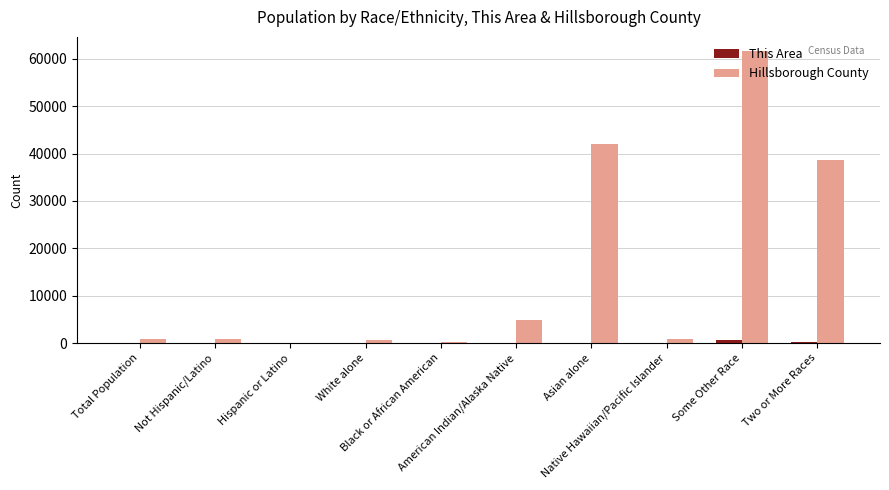

What is the maximum value shown in the chart?

61554